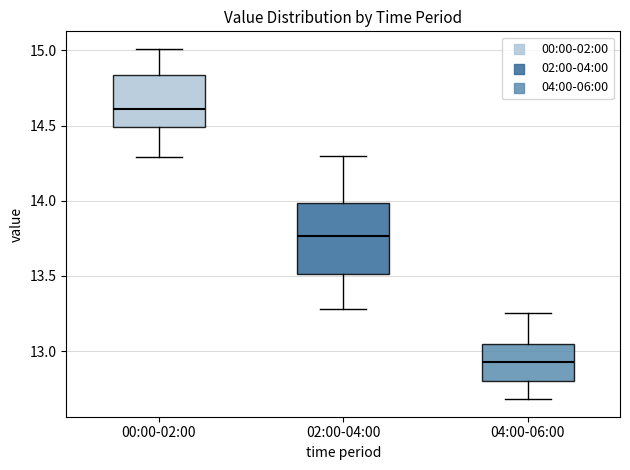

Which box is the tallest, from its lower edge to its upper edge?

02:00-04:00